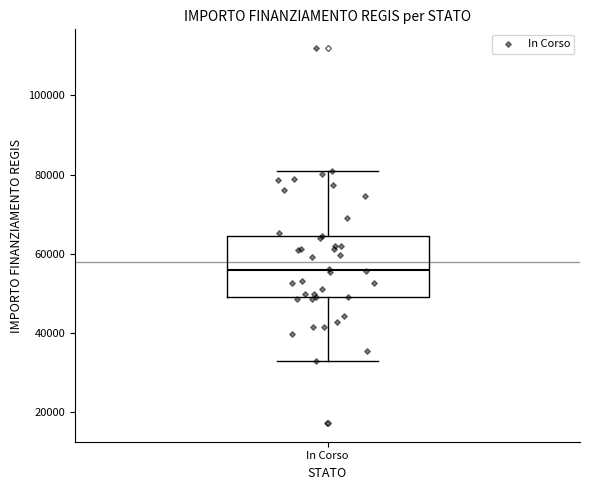

Where does the lower whisker of the box for In Corso end on the y-axis? The values are not printed on the chart, so give them approximately, as read against the axis.

32000